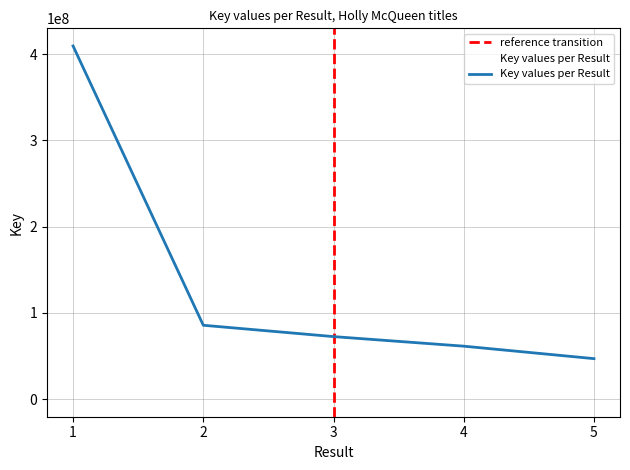

Reading right to left, list all the values displayed in this chart.

5=46885561	4=61345463	3=72449027	2=85595587	1=409487195